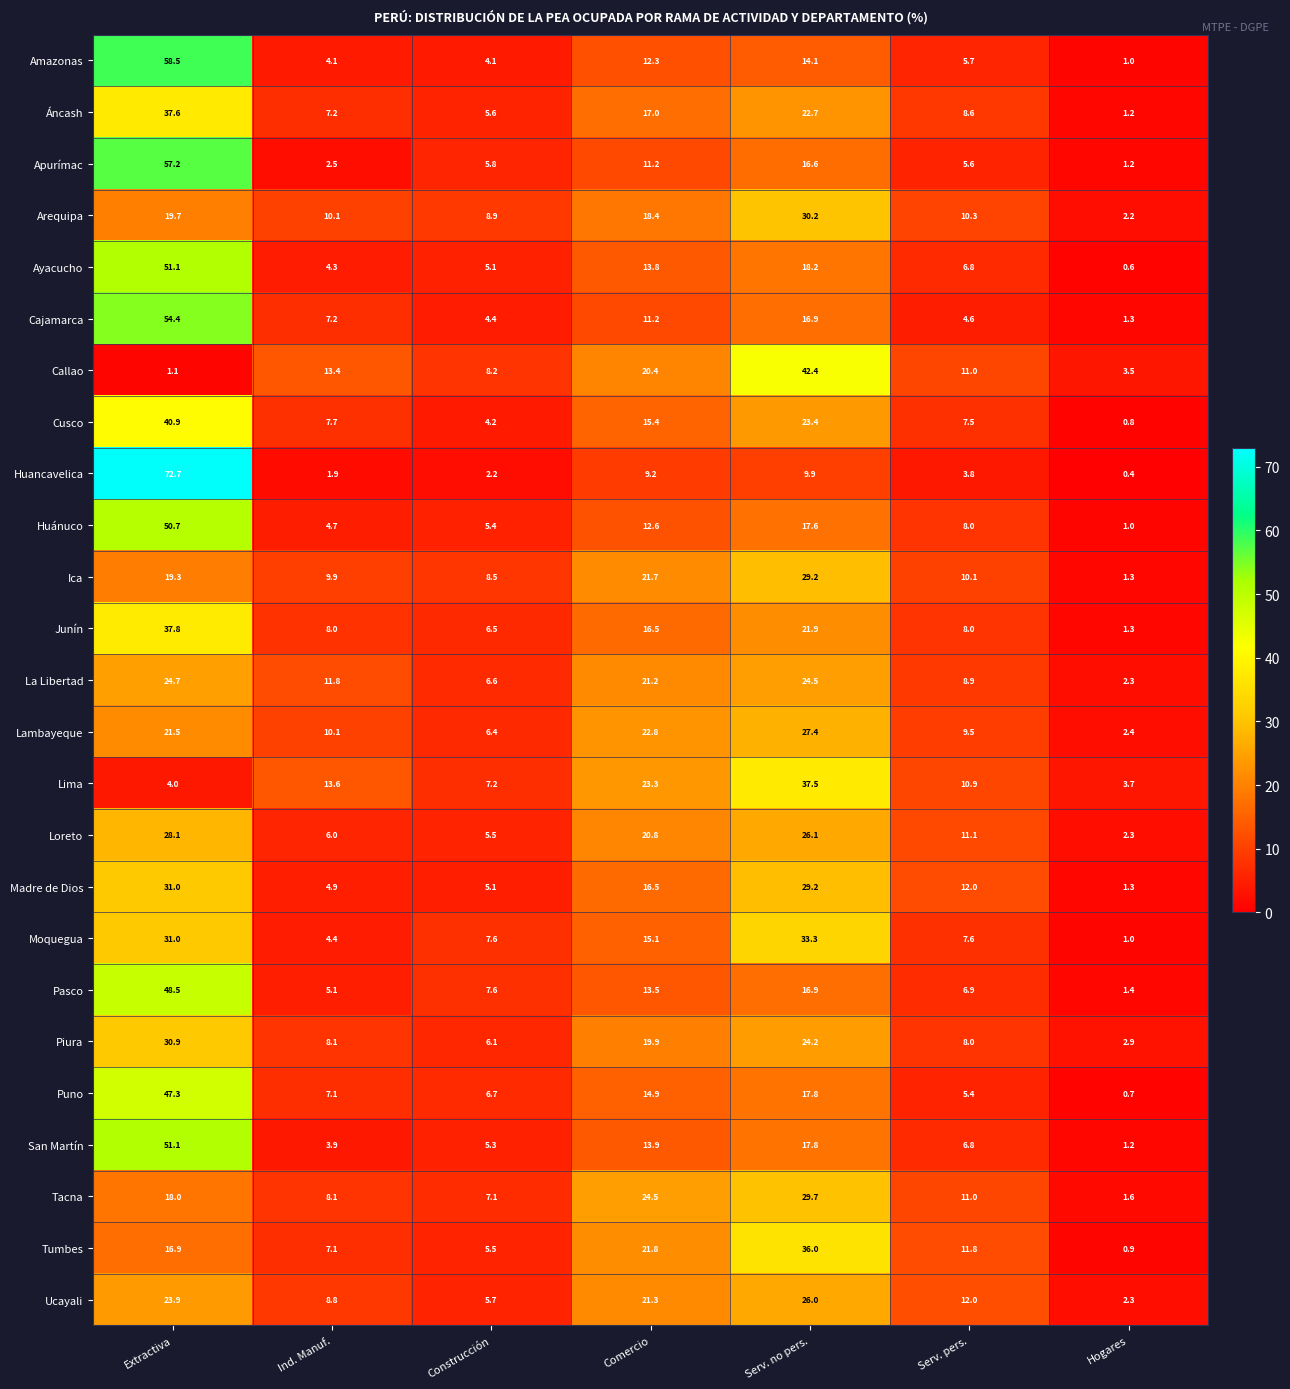

Which series has the largest total across all categories?

Lima